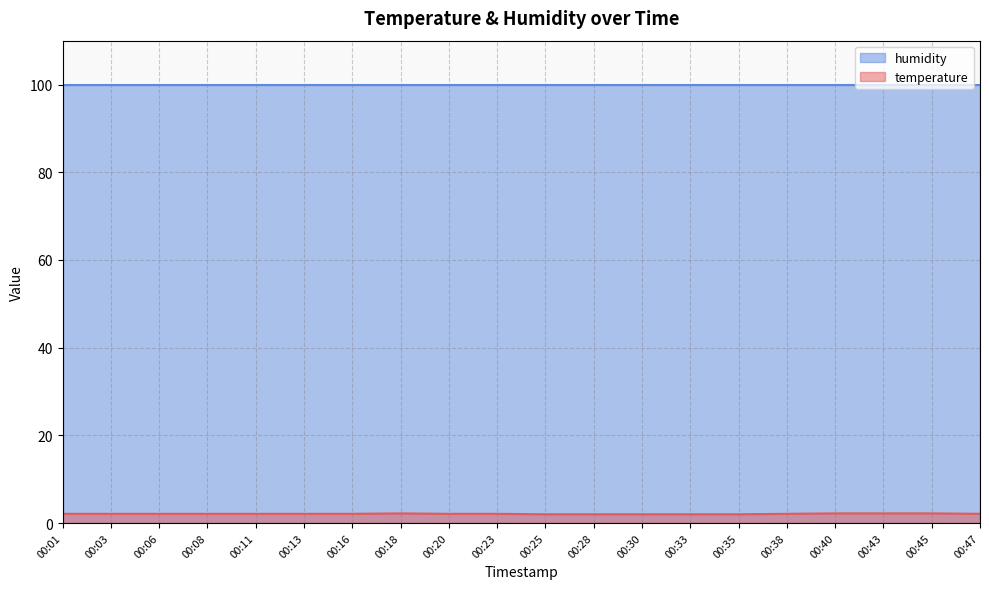

Count the values in the range 2 to 3.

20